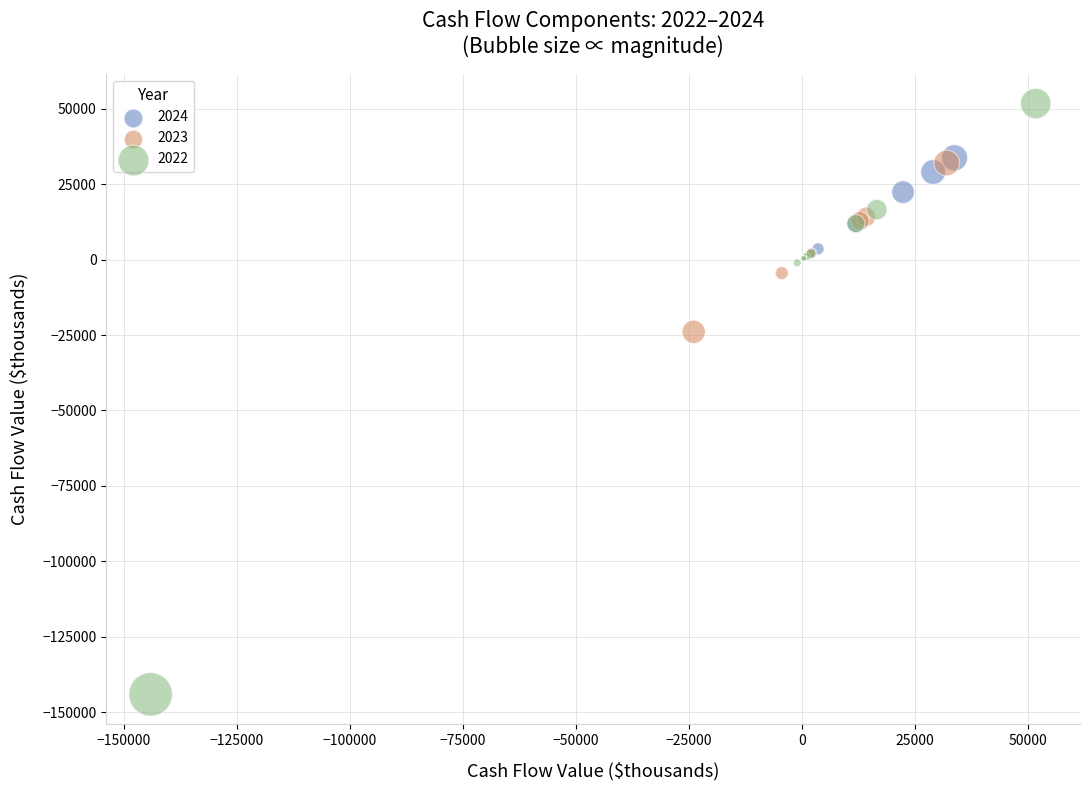

Which series has the largest Y range (max minus min)?

2022